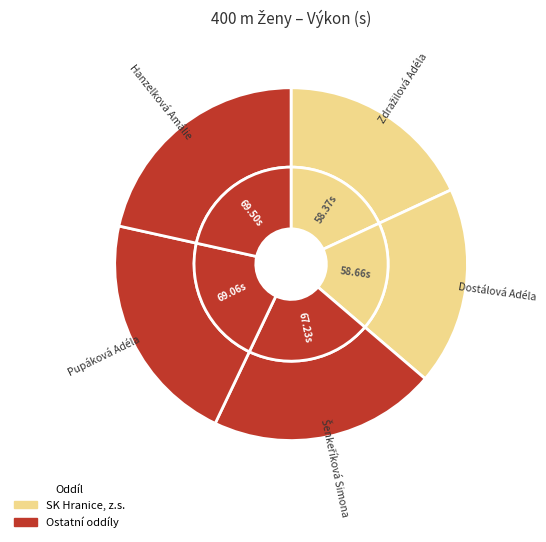

Does any single category account for the majority?

No